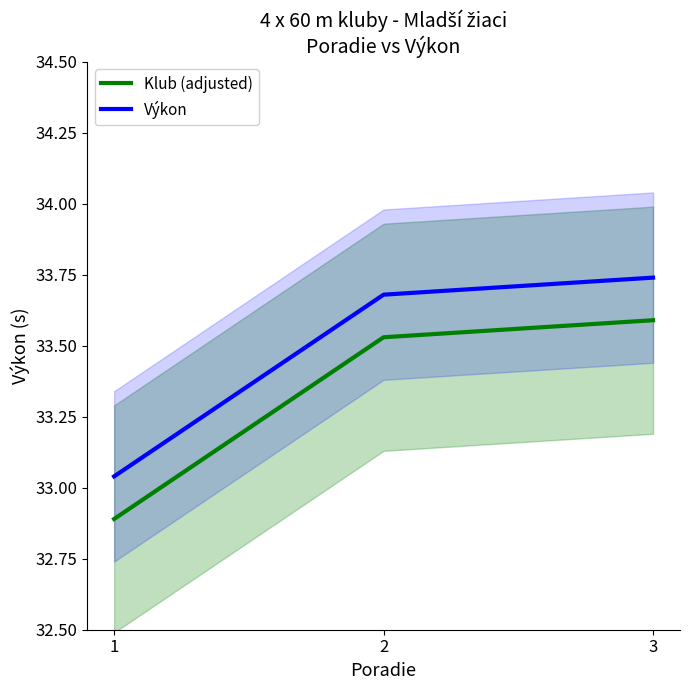

Reading left to right, transcribe all the data shown in this chart.

Klub (adjusted): 1=32.9	2=33.5	3=33.6
Výkon: 1=33.0	2=33.7	3=33.7